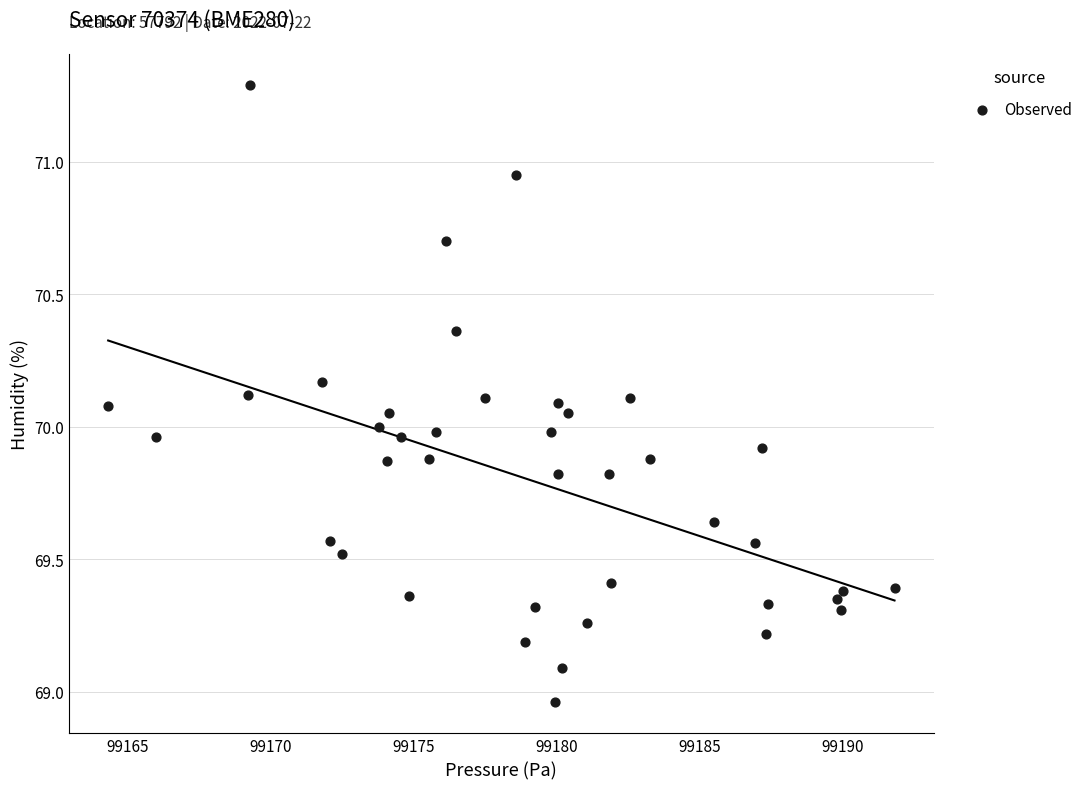

What is the range of X values (max minus min)?

27.5